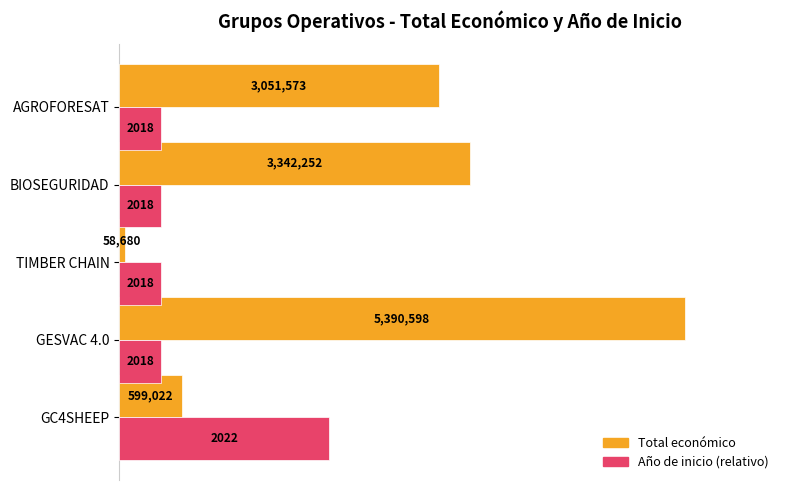

What is the average value of the Total económico series?

2488425.0